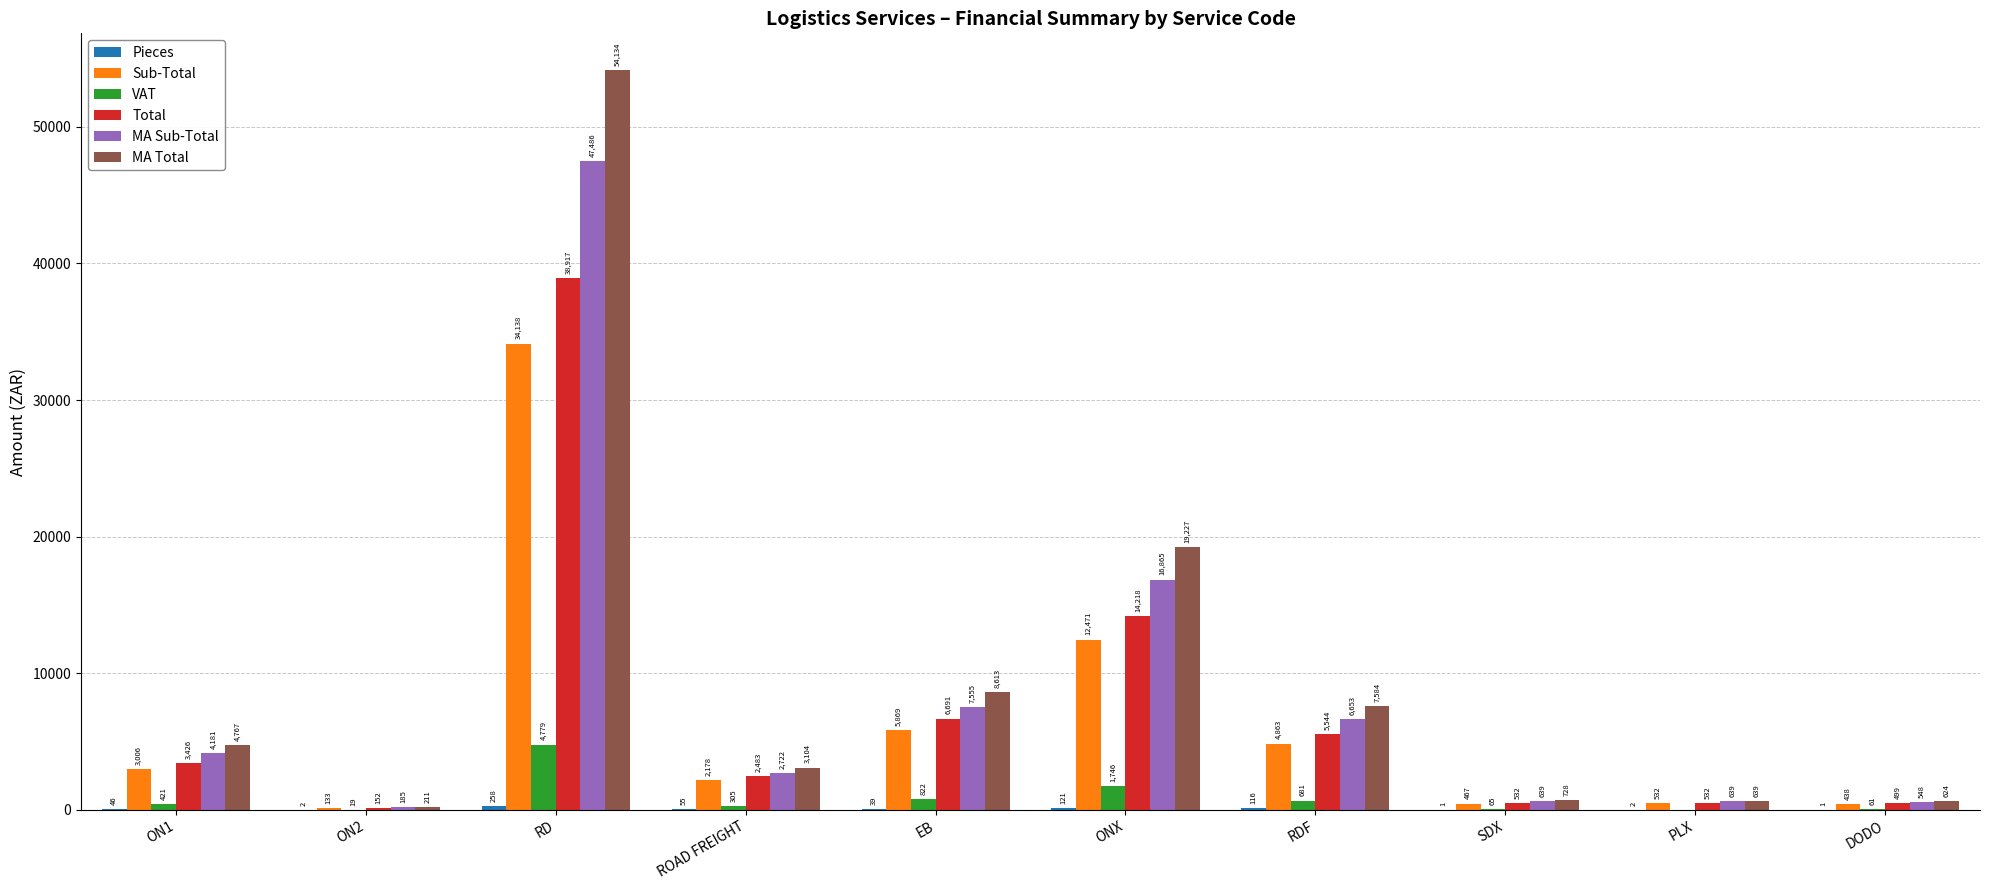

Does the chart contain stacked bars?

No